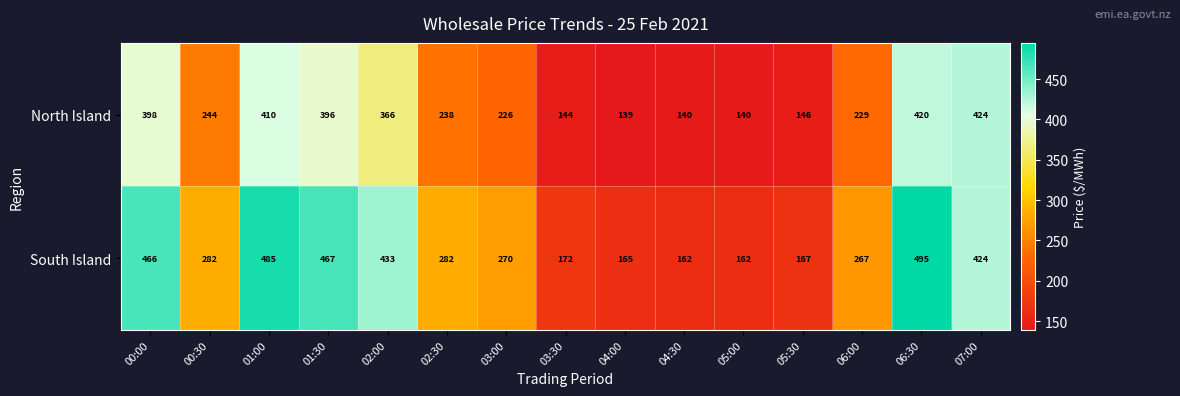

Count the number of categories in the chart.

15